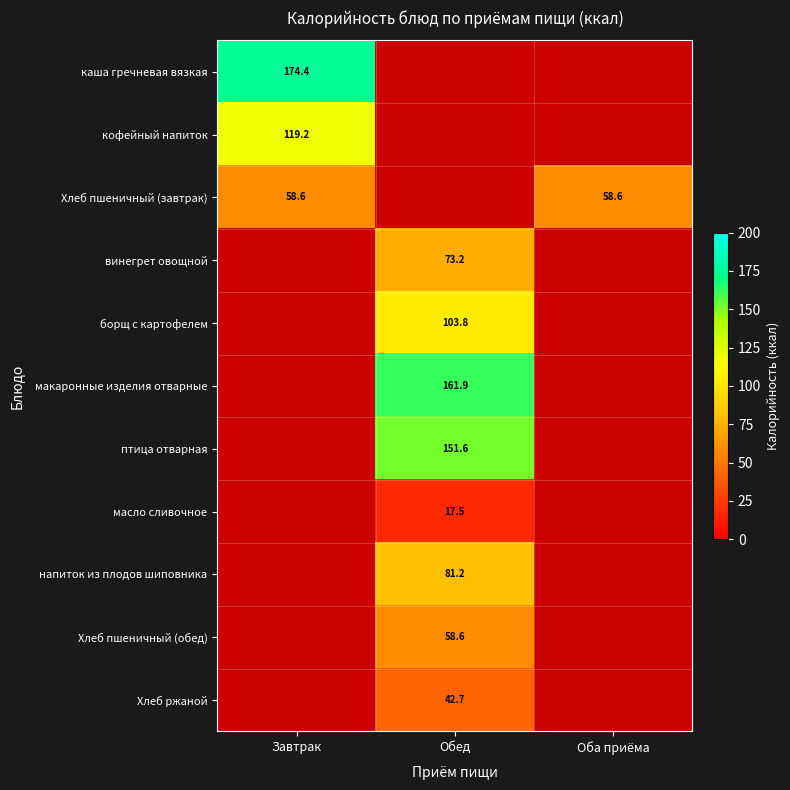

At how many categories does at least one series exceed 33?

3